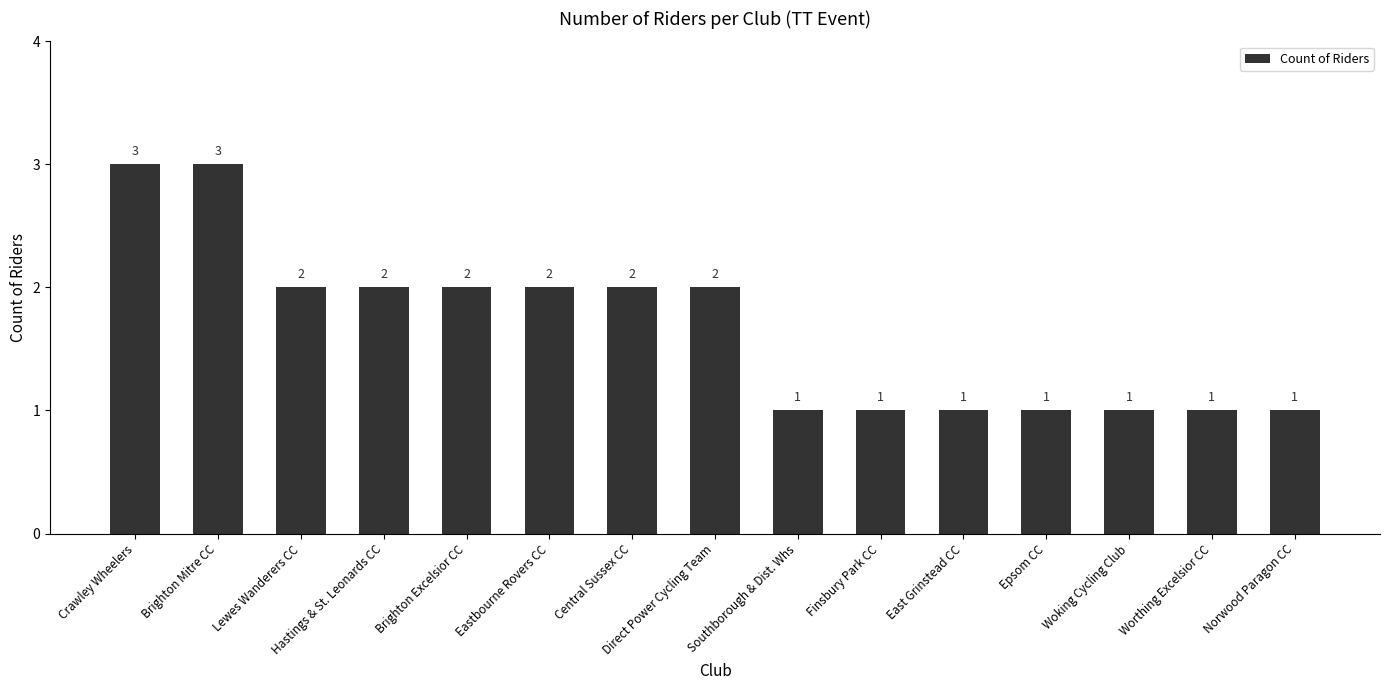

Reading right to left, list all the values displayed in this chart.

1	1	1	1	1	1	1	2	2	2	2	2	2	3	3